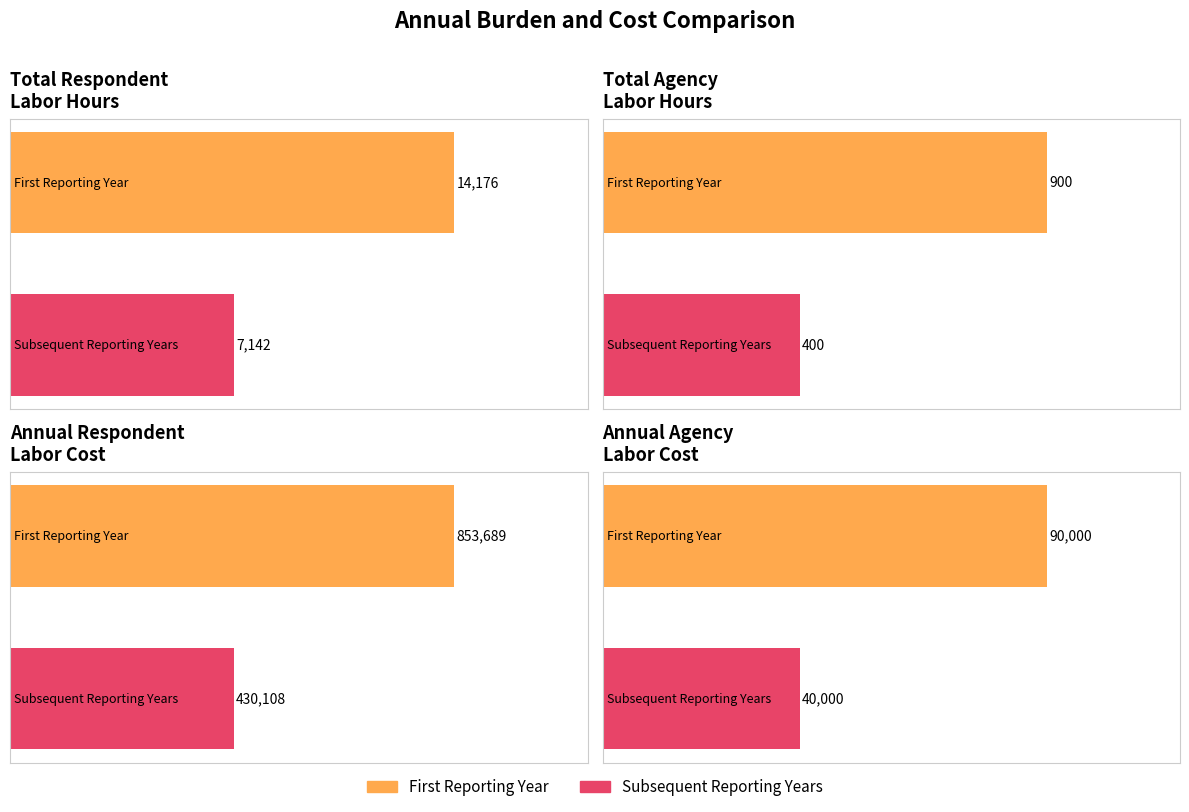

What is the difference between the First Reporting Year values at Total Agency
Labor Hours and Total Respondent
Labor Hours?

13276.4